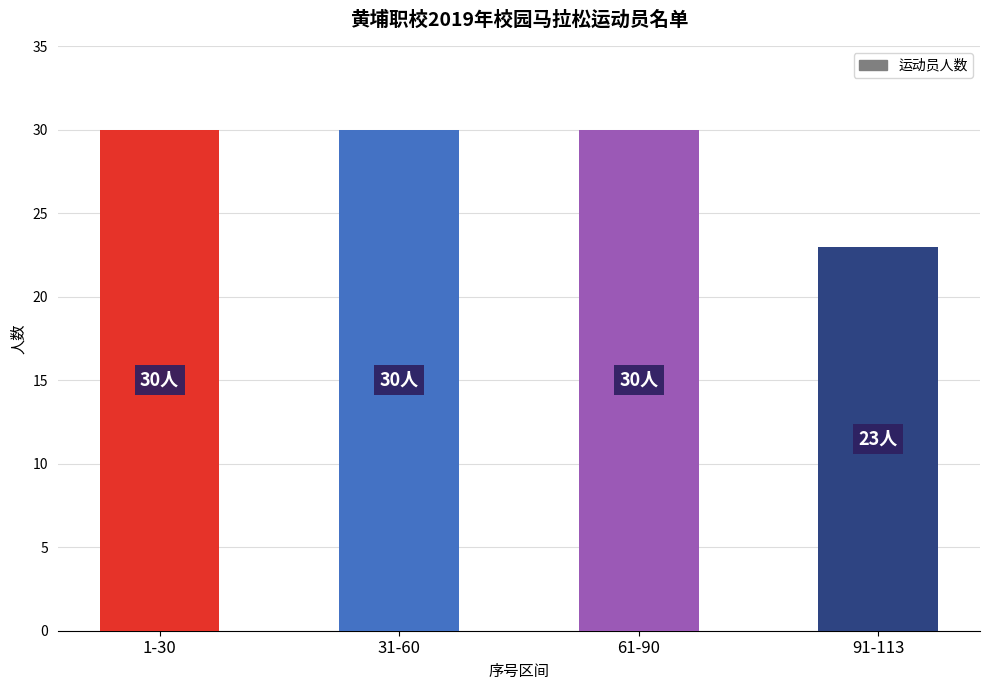

At which label is the value closest to 26?

91-113